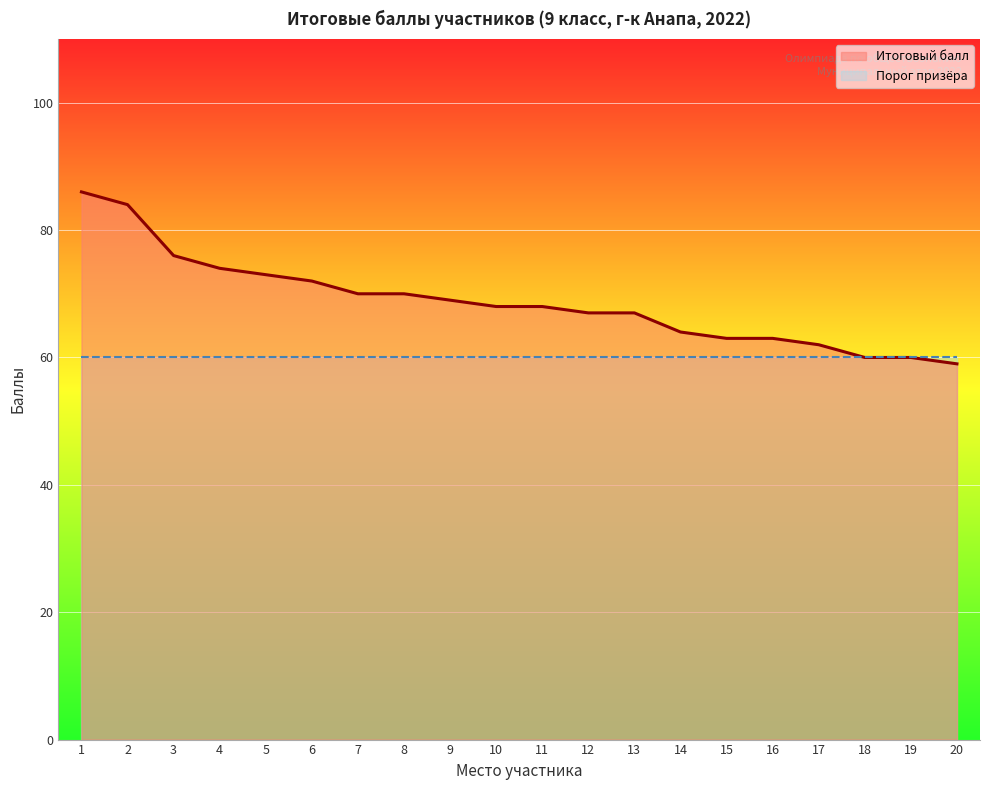

Which has a higher value, 20 or 16?

16